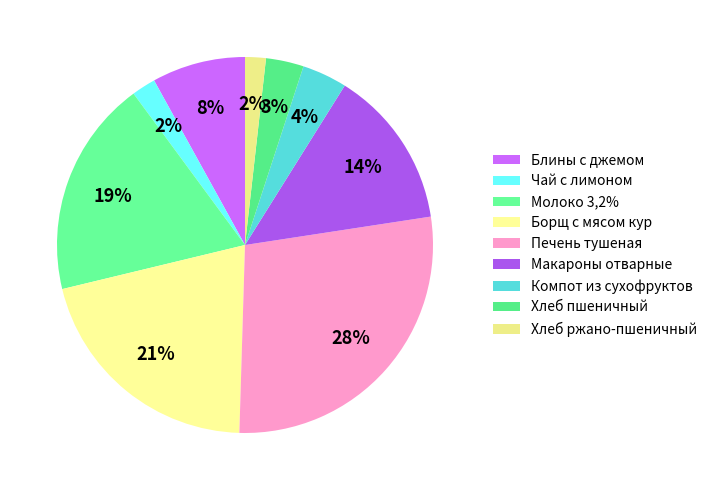

Which category has the biggest portion of the pie?

Печень тушеная